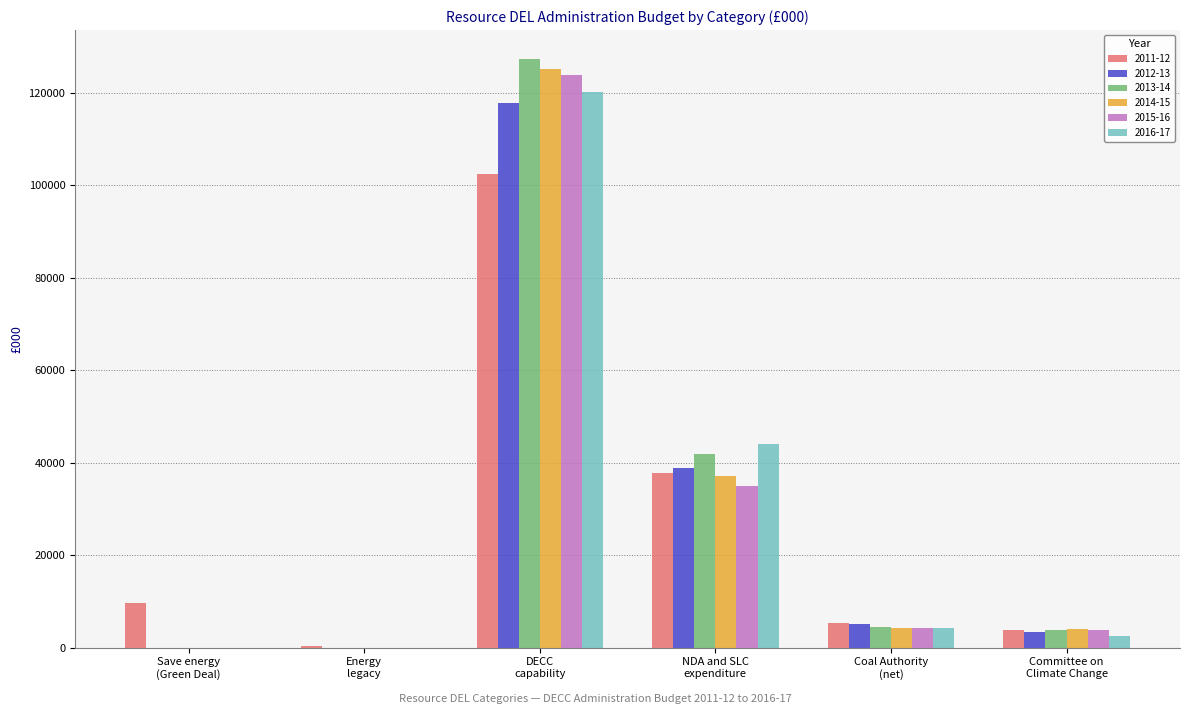

What is the greatest value displayed?

127152